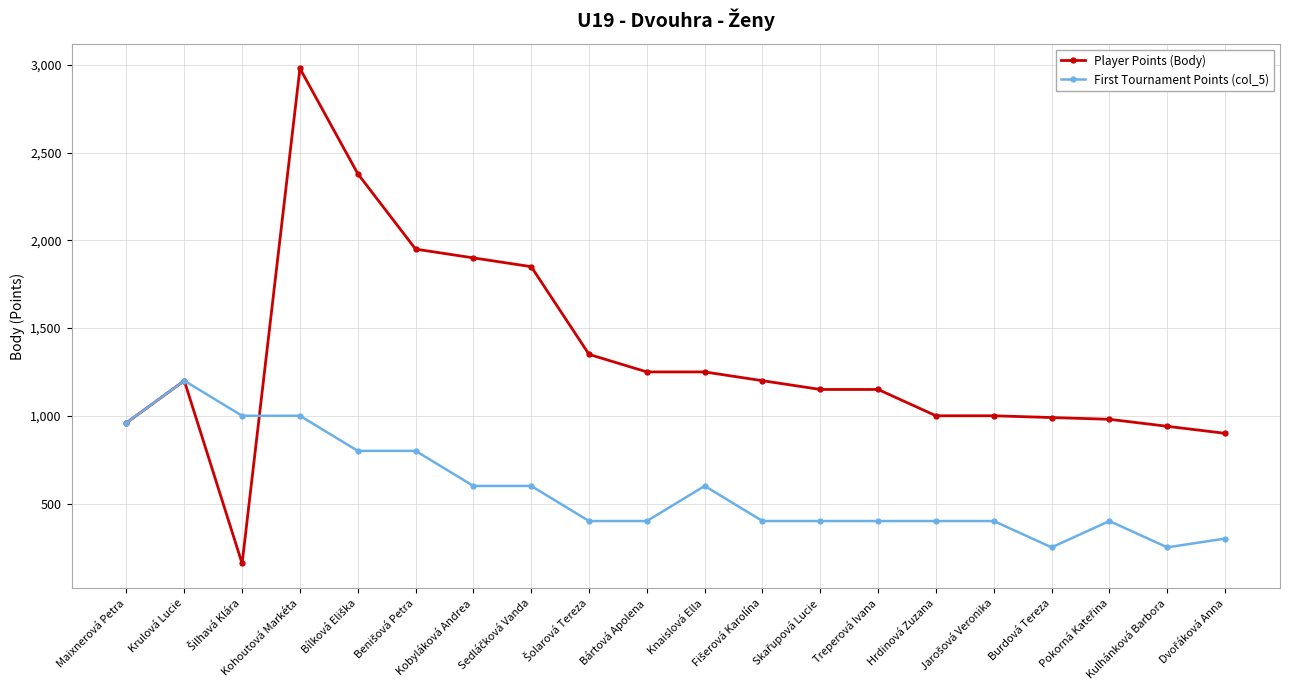

What is the average value of the Player Points (Body) series?

1327